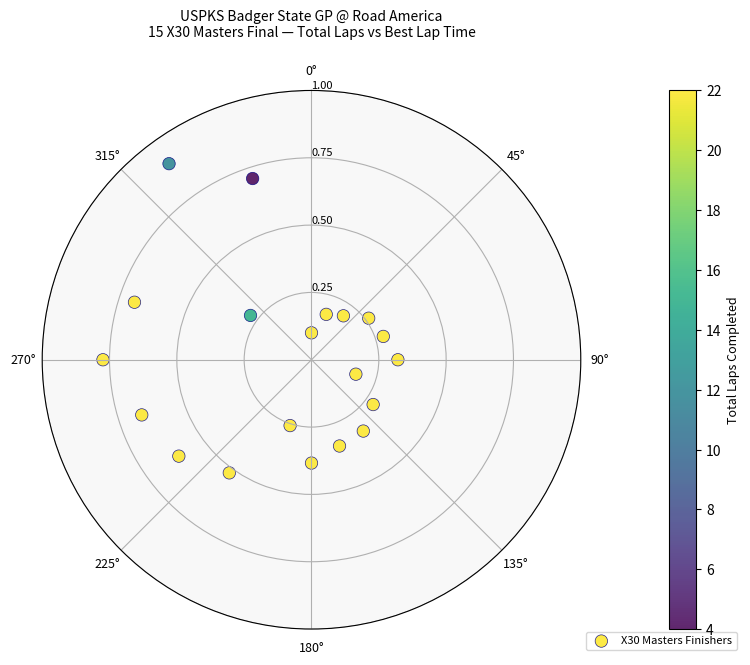

What is the range of X values (max minus min)?

6.0